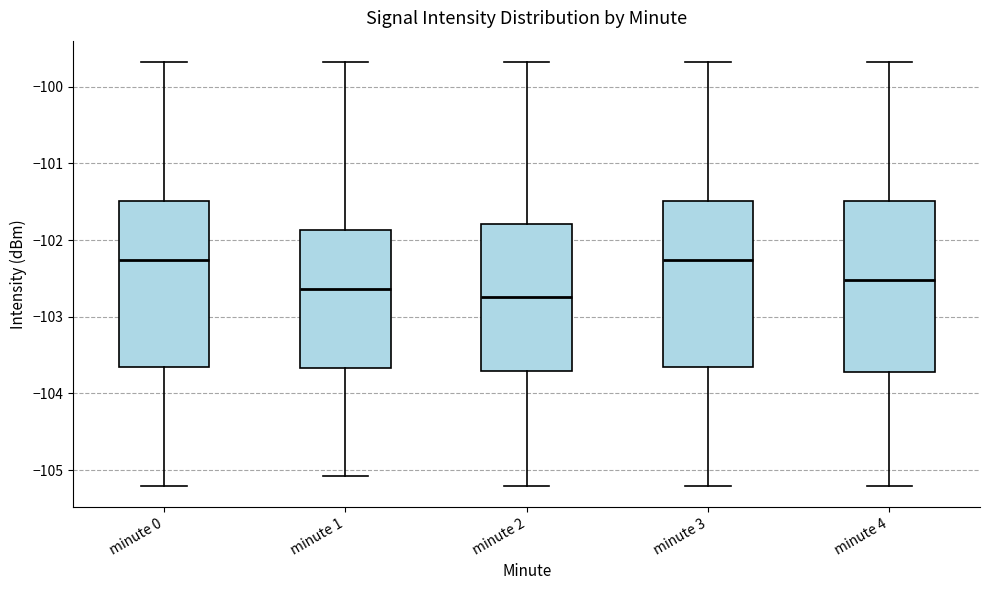

Where is the lower edge of the box for minute 3 on the y-axis? The values are not printed on the chart, so give them approximately, as read against the axis.

-103.7